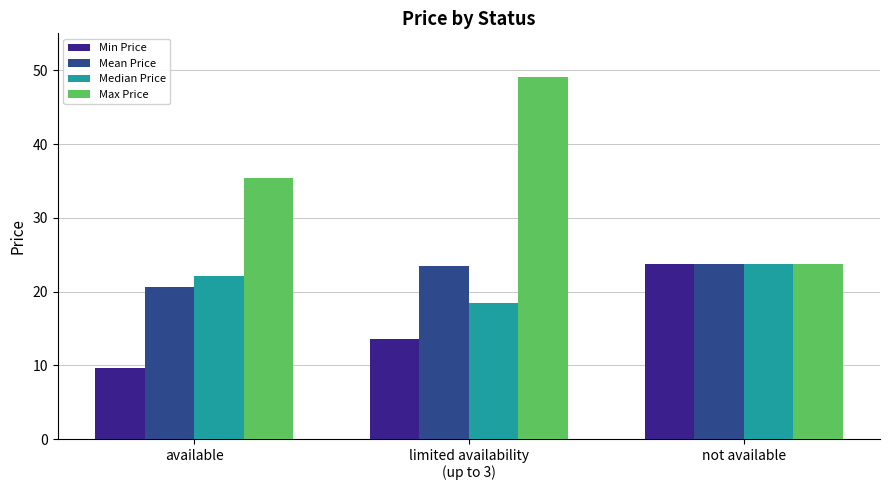

At how many categories does at least one series exceed 38?

1